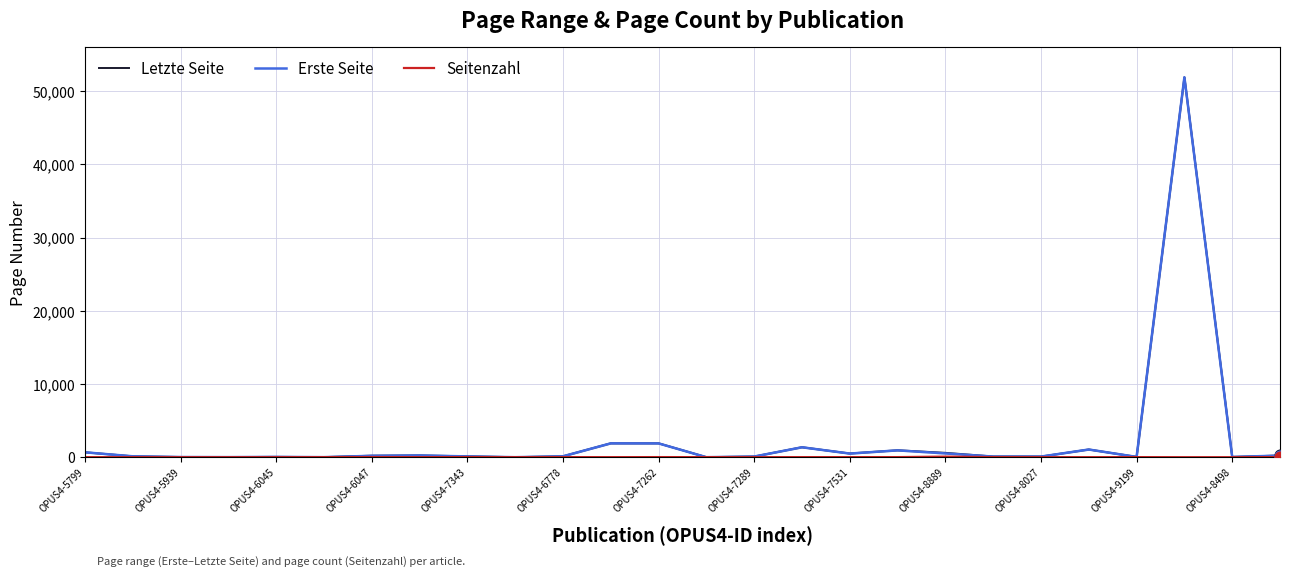

Is the value of Seitenzahl at OPUS4-8889 greater than the value of Letzte Seite at OPUS4-7289?

No